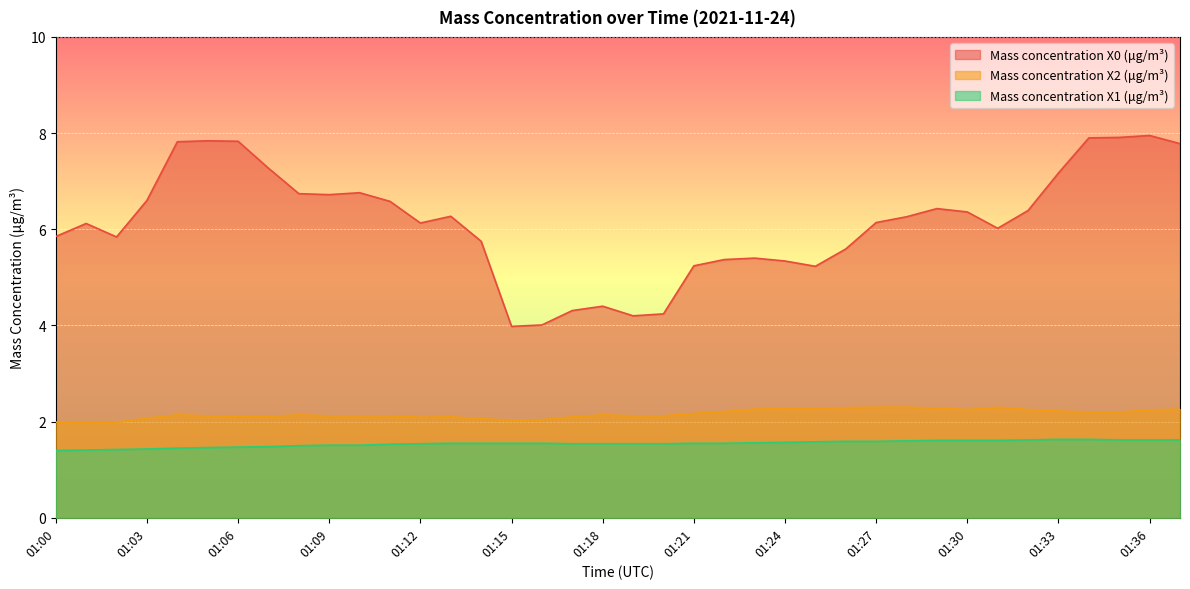

What is the sum of all Mass concentration X0 (μg/m³) values?

233.7